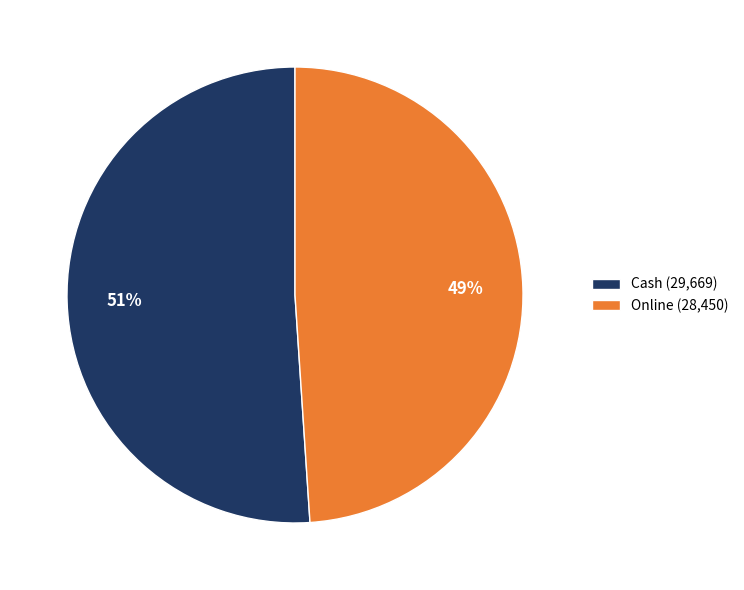

How many slices are in this pie chart?

2